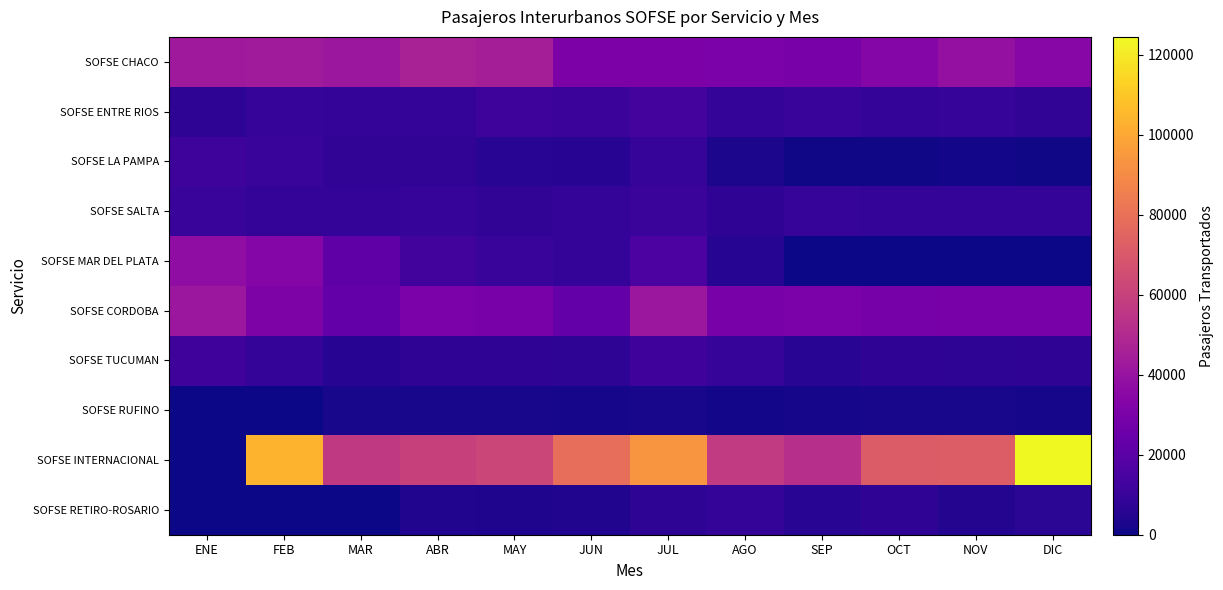

Which series has the widest spread of values?

SOFSE INTERNACIONAL